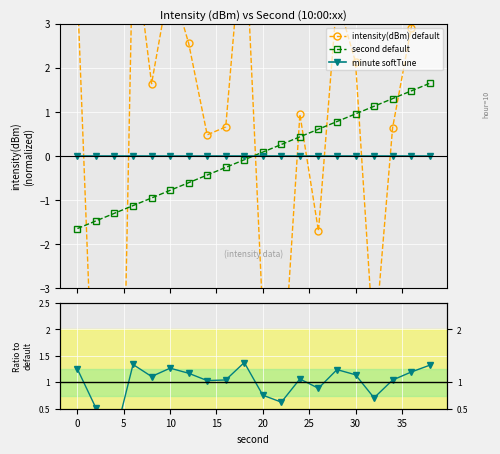

Which series has the largest total across all categories?

Ratio to intensity default